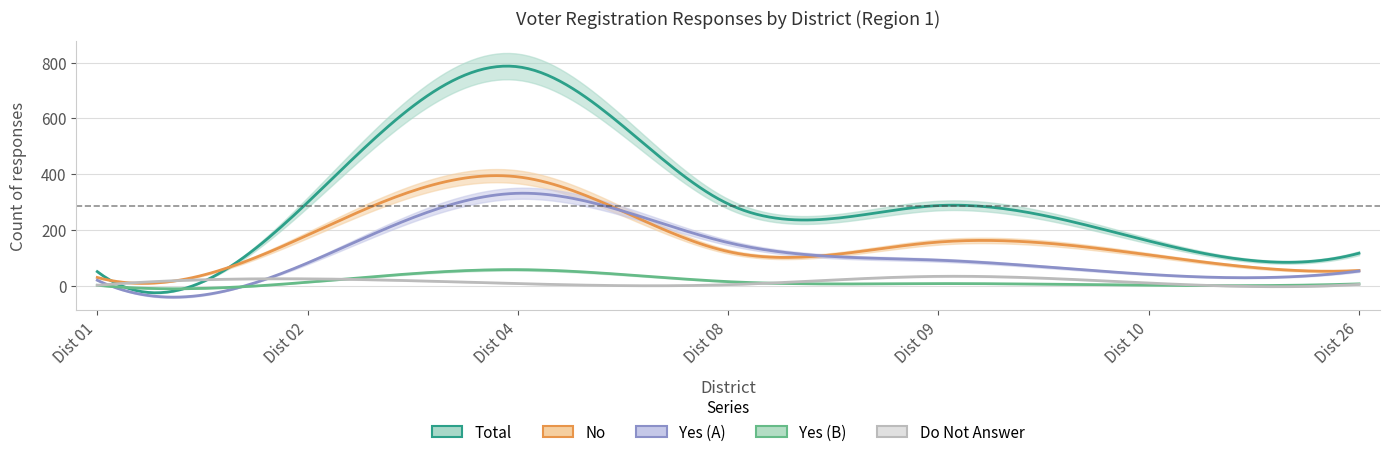

True or false: No has more than 2 interior local peaks.

False